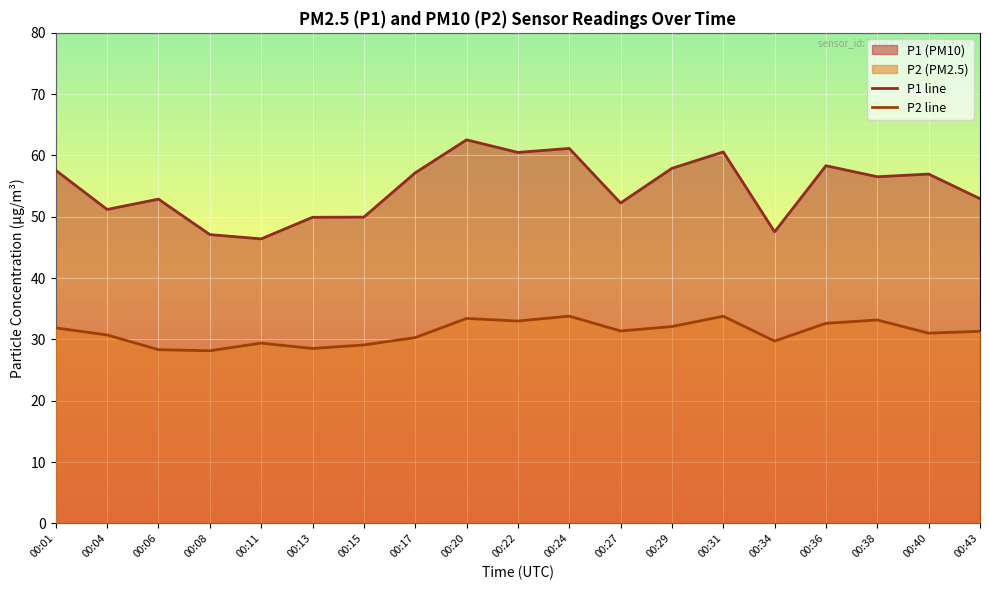

What is the spread (max minus min) of values at 00:08?

19.0